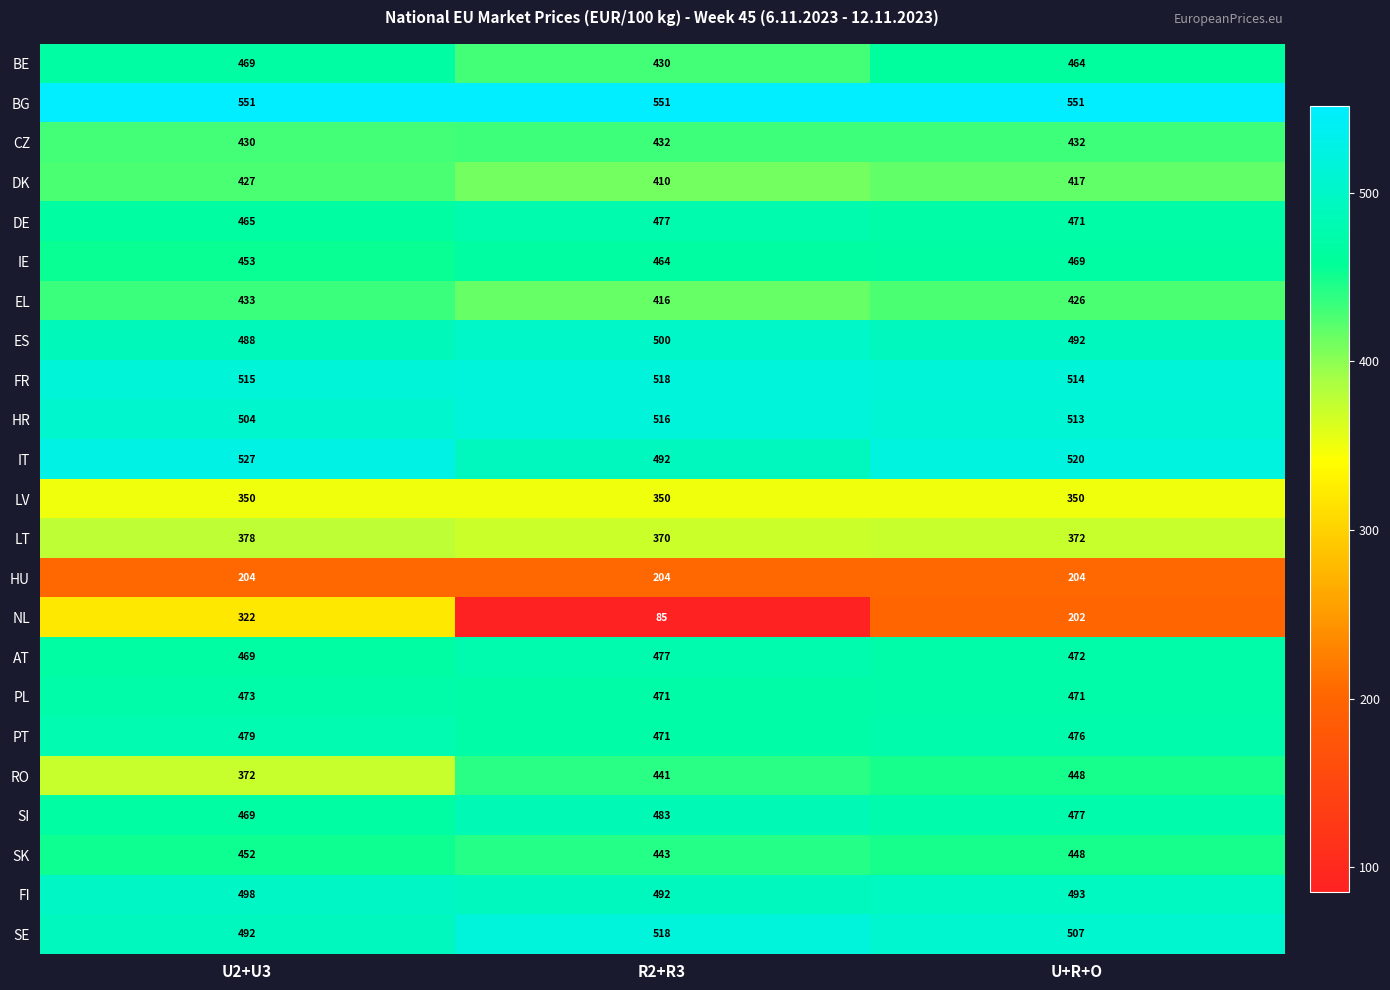

Between R2+R3 and U+R+O, which series saw the biggest shift?

NL